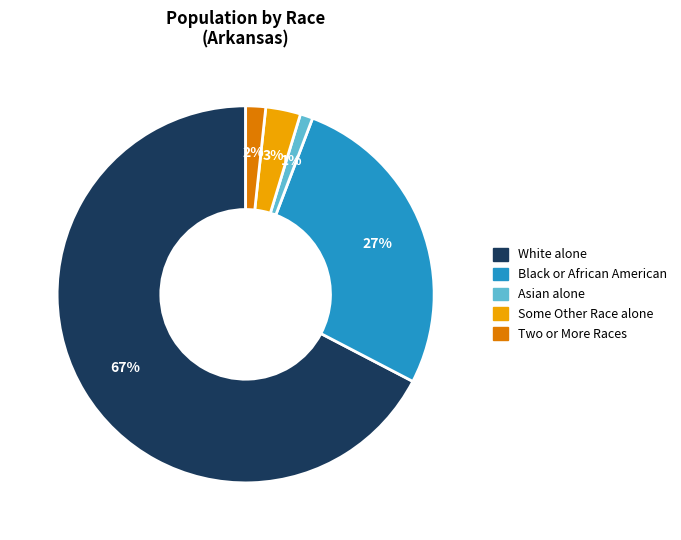

Is it true that Asian alone is 13% of the pie?

False